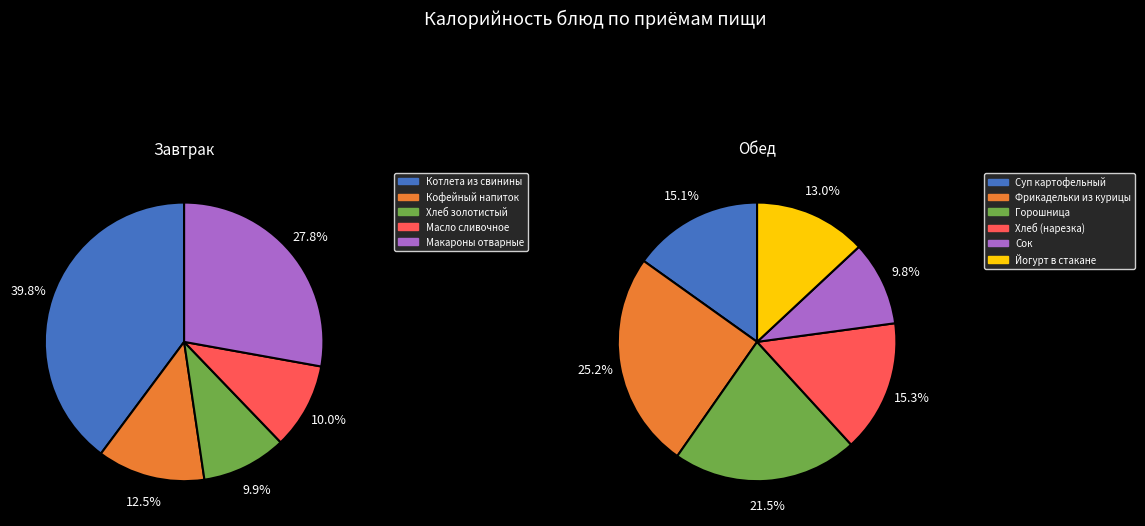

Between Горошница and Котлета из свинины, which is larger?

Котлета из свинины